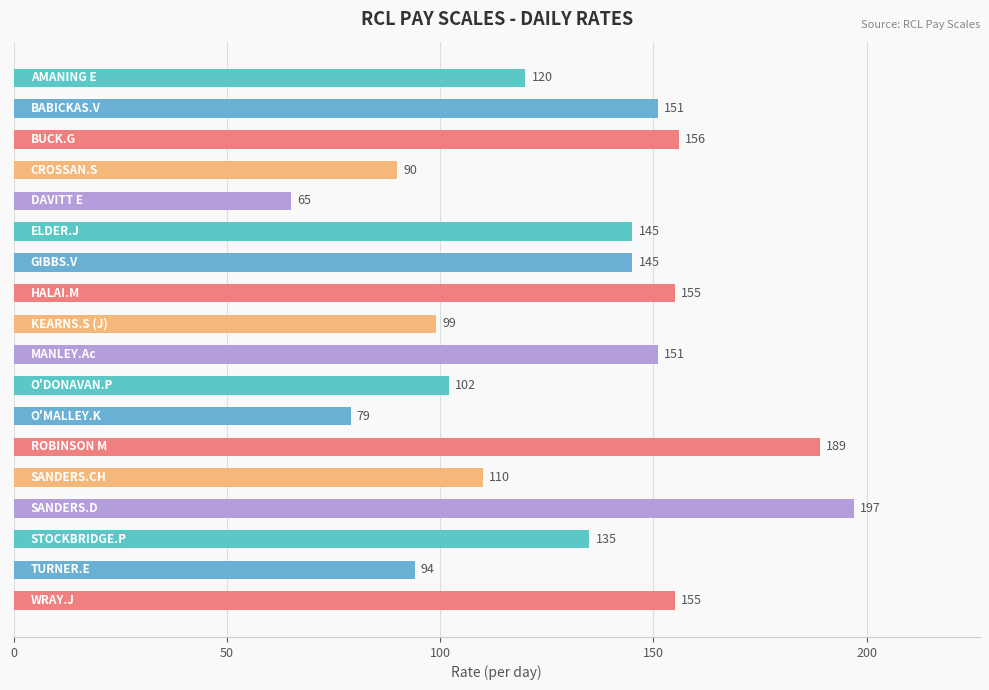

What is the value of the 4th bar from the top?

90